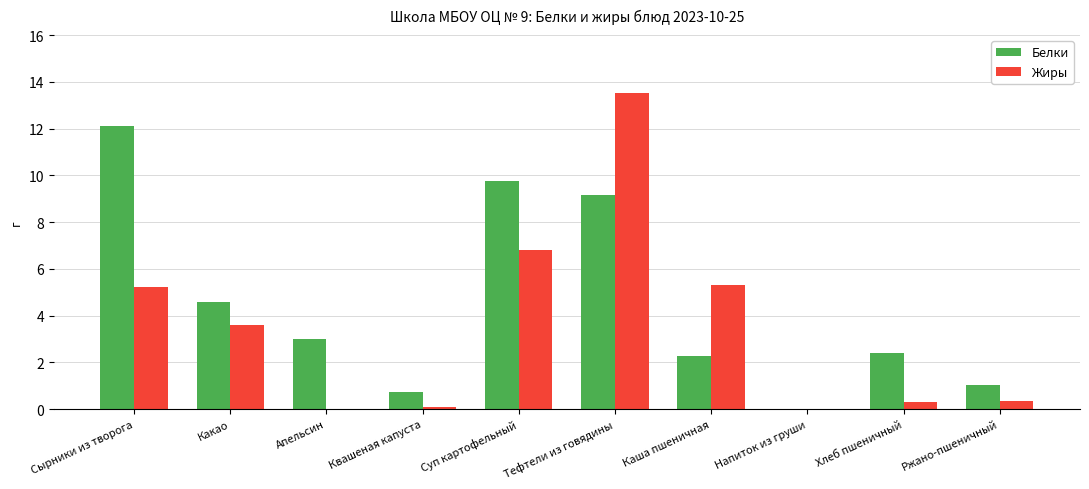

Does the chart contain stacked bars?

No